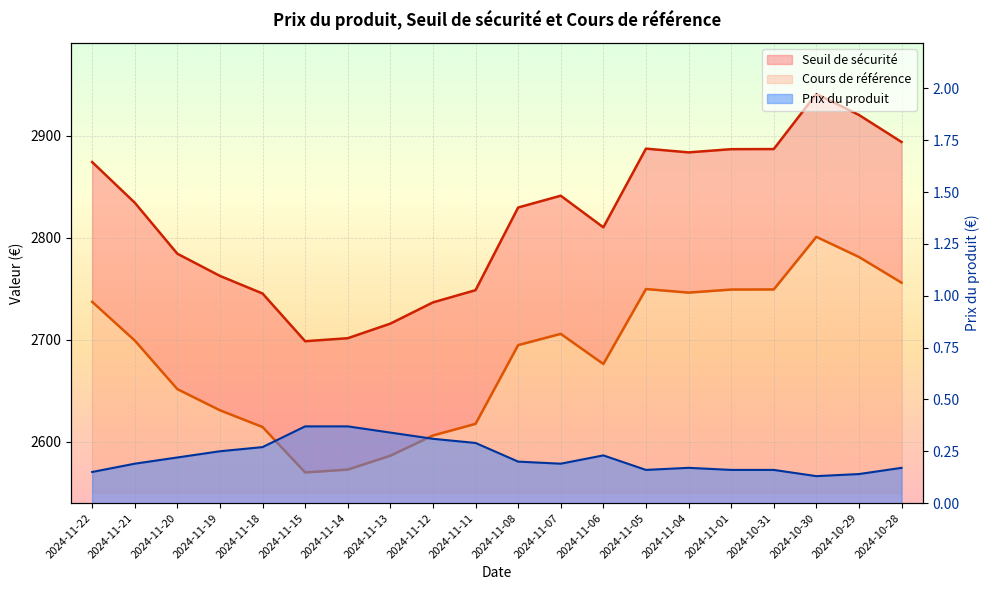

True or false: Prix du produit has more than 2 interior local peaks.

False